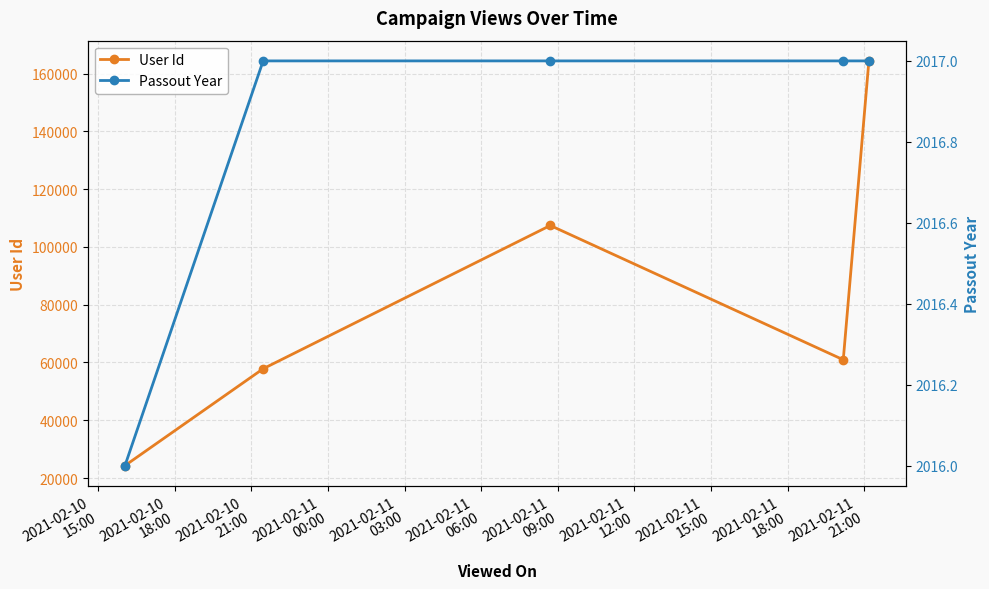

True or false: Passout Year and User Id cross at least once.

False